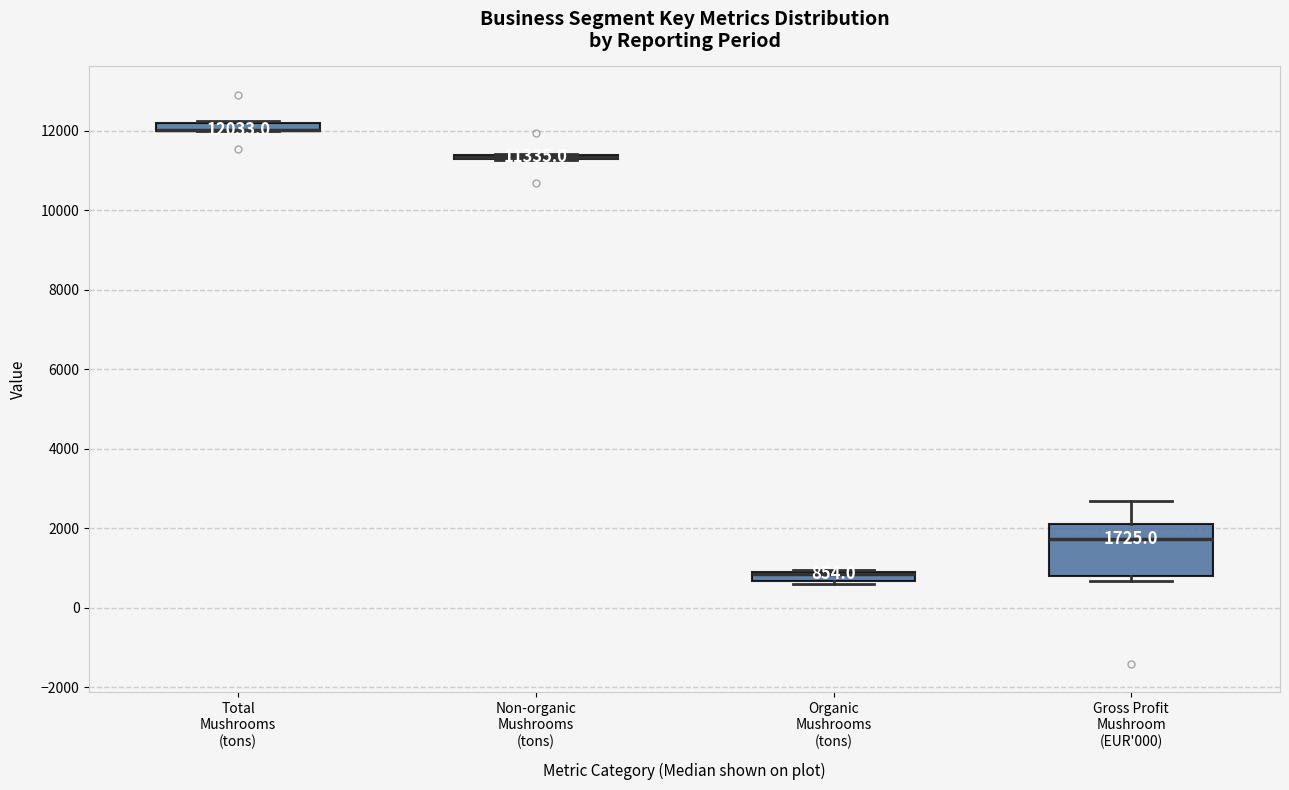

Which box is the tallest, from its lower edge to its upper edge?

Gross Profit Mushroom (EUR'000)